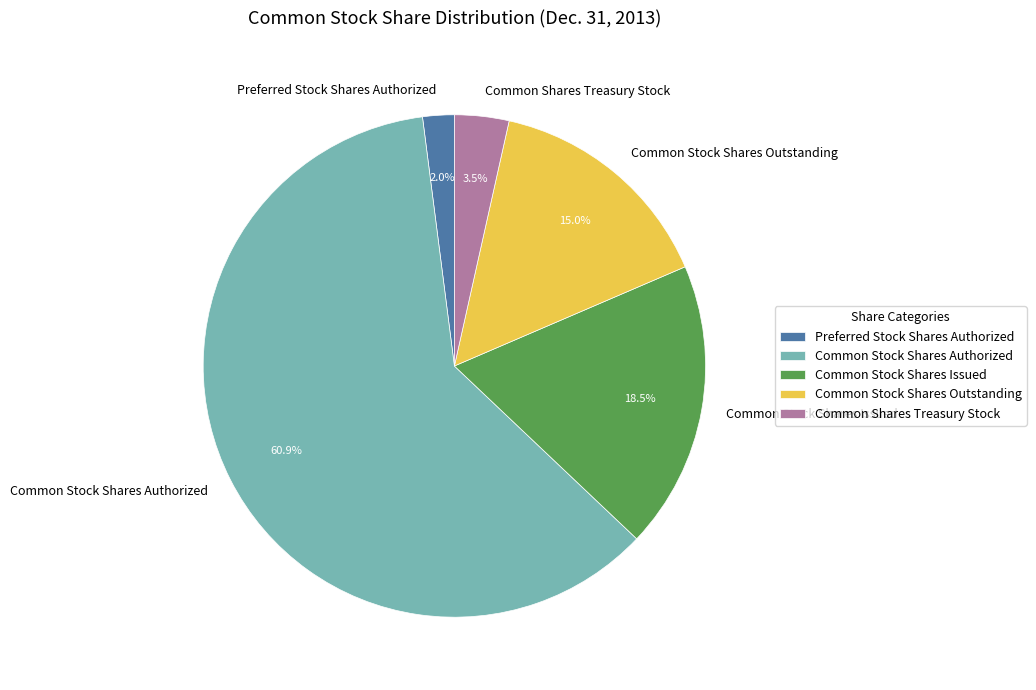

To the nearest percent, what is the combined percentage of Common Stock Shares Authorized and Common Stock Shares Issued?

79%